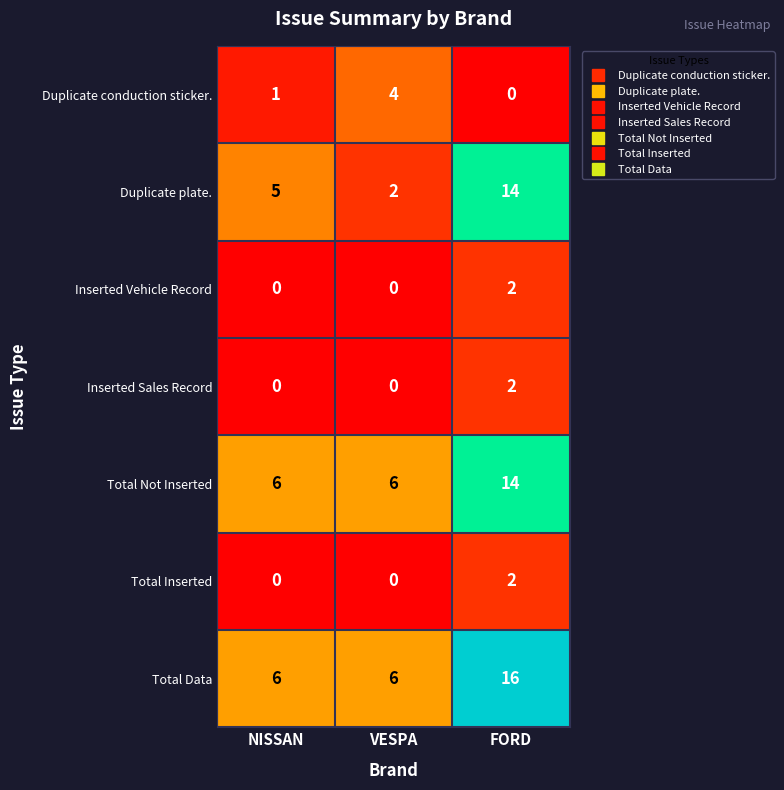

What is the maximum value shown in the chart?

16